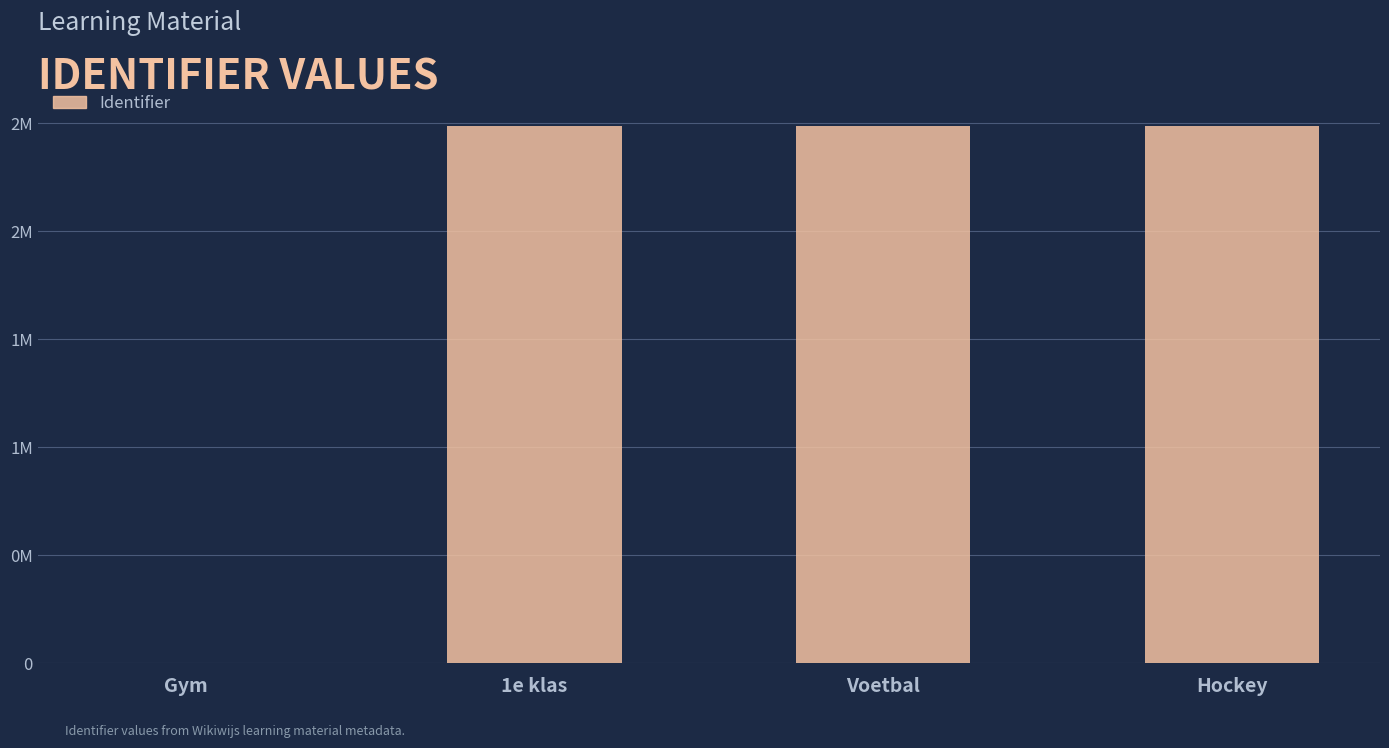

Which has a higher value, Gym or Hockey?

Hockey